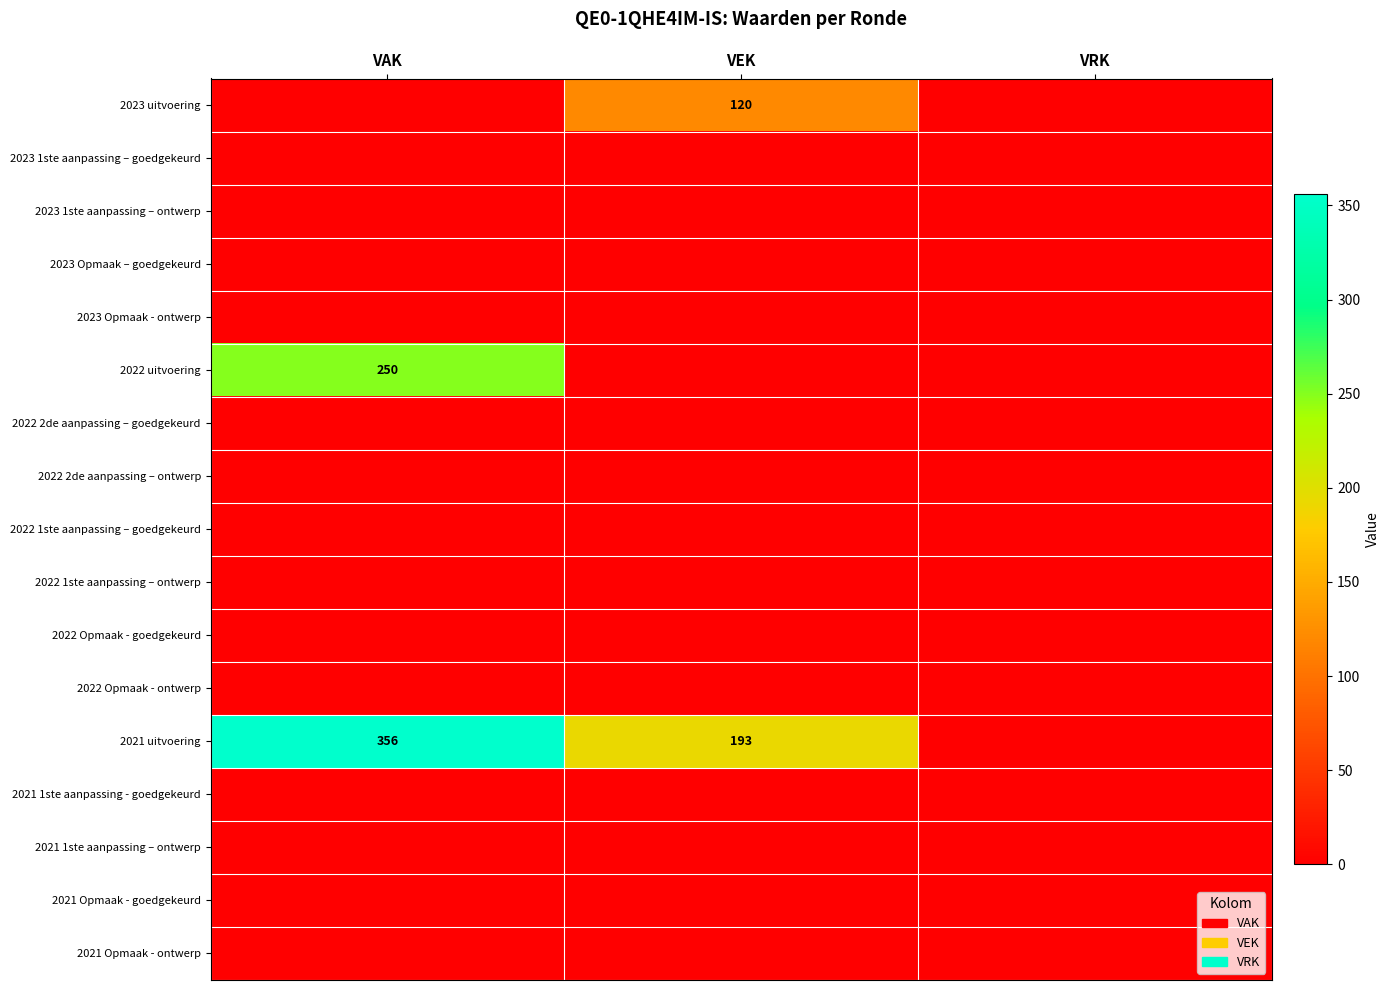

True or false: 2022 uitvoering has a value of 250 at VAK.

True